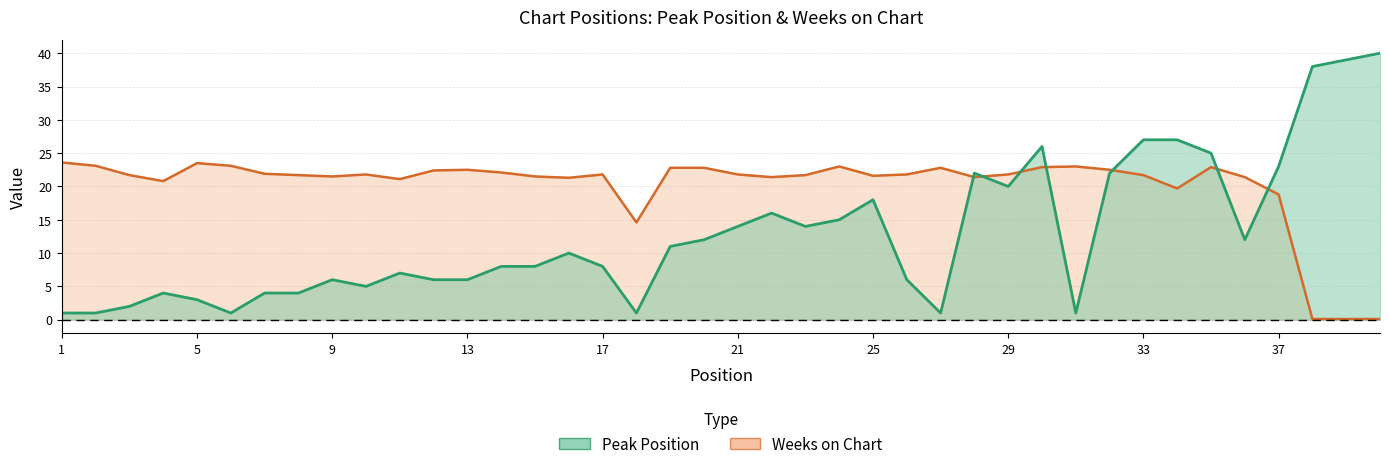

What is the lowest value of the Weeks on Chart series?

0.1